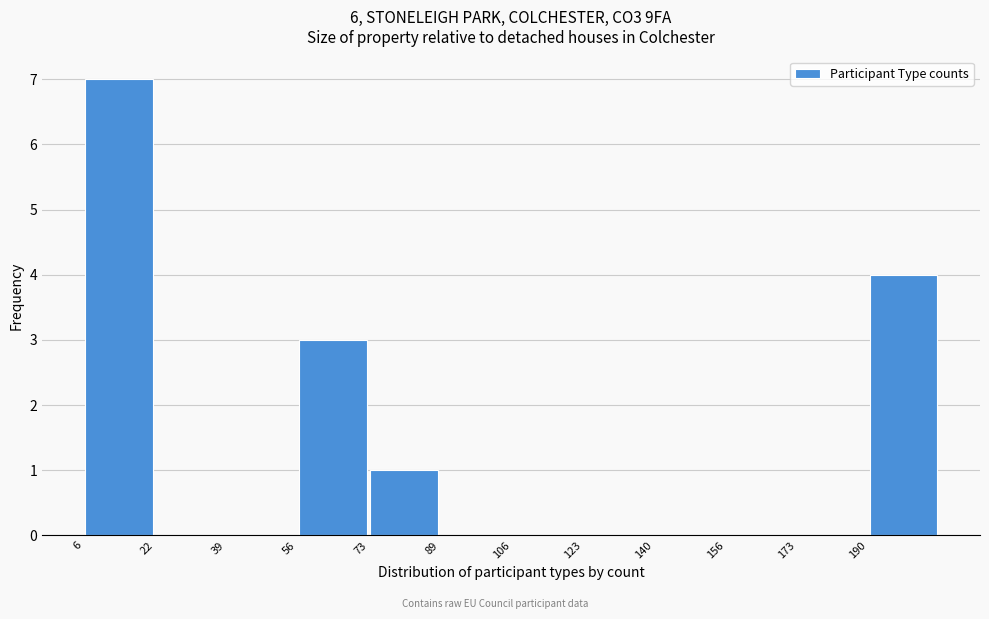

Reading left to right, transcribe this chart: for each bar, give the range it covers on the x-axis and its height. Neither the bar edges nor the heights are printed on the chart, so give them approximately, as read against the axes.

6 to 22: 7
22 to 40: 0
40 to 56: 0
56 to 74: 3
74 to 90: 1
90 to 106: 0
106 to 124: 0
124 to 140: 0
140 to 156: 0
156 to 174: 0
174 to 190: 0
190 to 208: 4